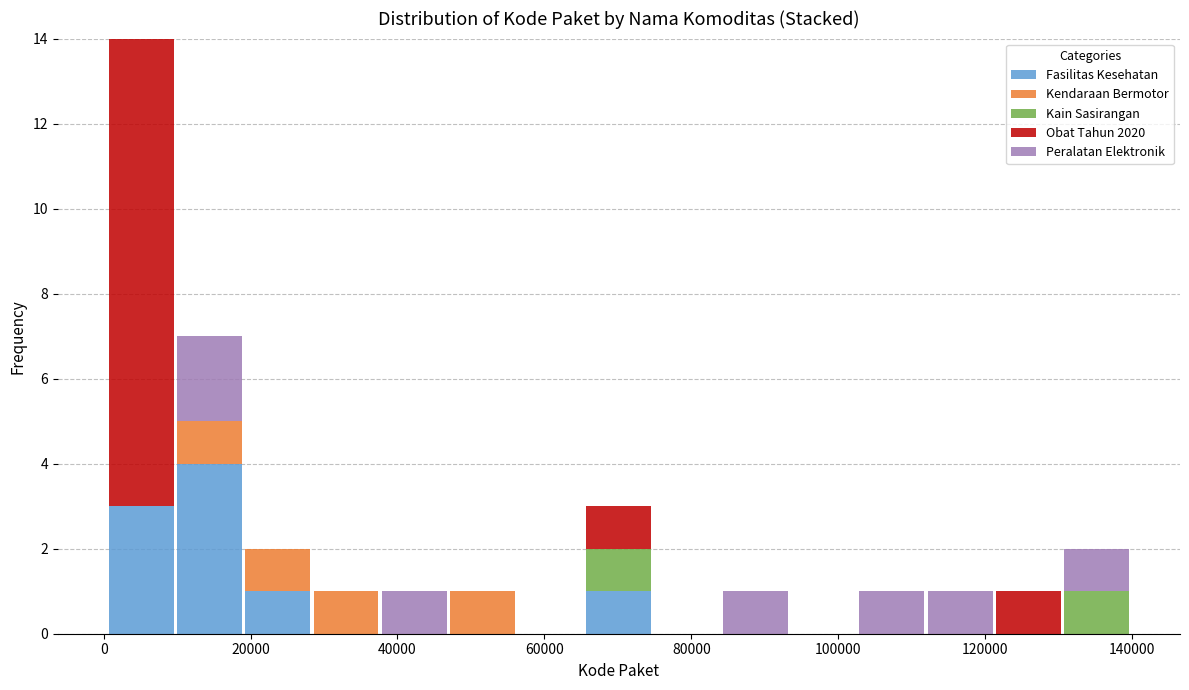

Reading left to right, transcribe this chart: for each stacked bar, give the range it covers on the x-axis and its total height. Neither the bar edges nor the heights are printed on the chart, so give them approximately, as read against the axes.

0 to 10000: 14
10000 to 20000: 7
20000 to 28000: 2
28000 to 38000: 1
38000 to 46000: 1
46000 to 56000: 1
56000 to 66000: 0
66000 to 74000: 3
74000 to 84000: 0
84000 to 94000: 1
94000 to 102000: 0
102000 to 112000: 1
112000 to 122000: 1
122000 to 130000: 1
130000 to 140000: 2